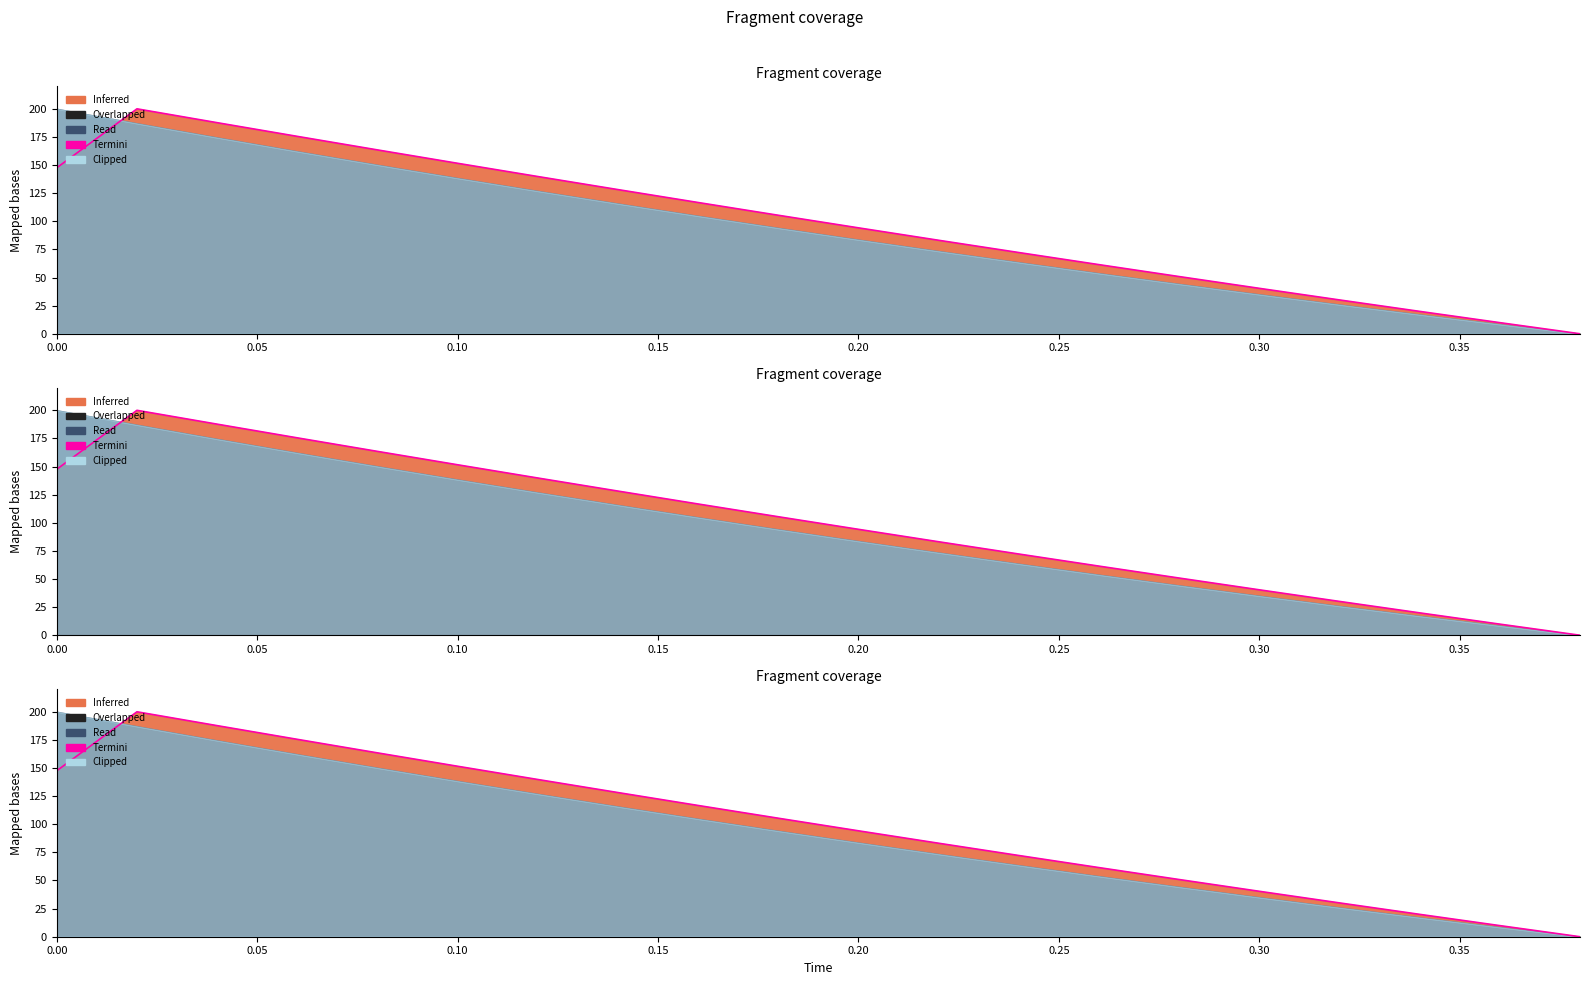

What is the greatest value displayed?

200.0